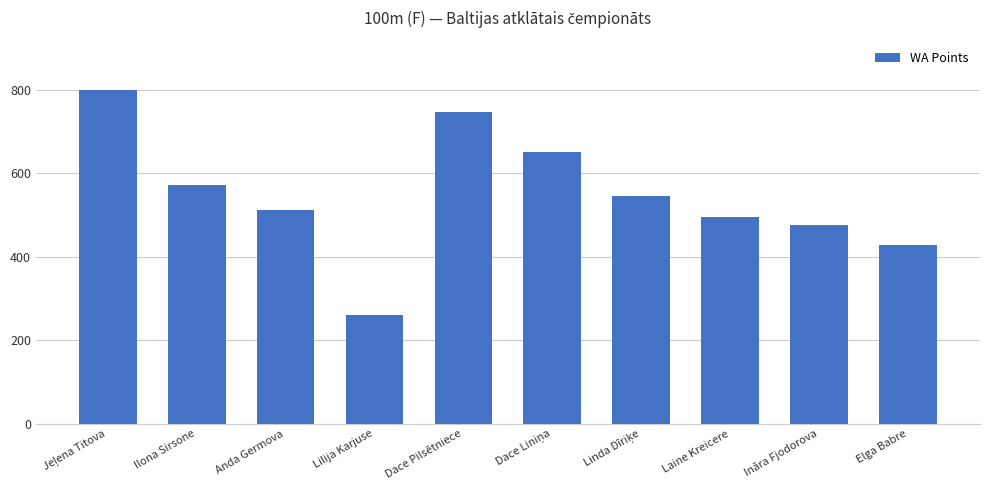

Approximately how many times larger is the value at Laine Kreicere compared to Elga Babre?

1.2